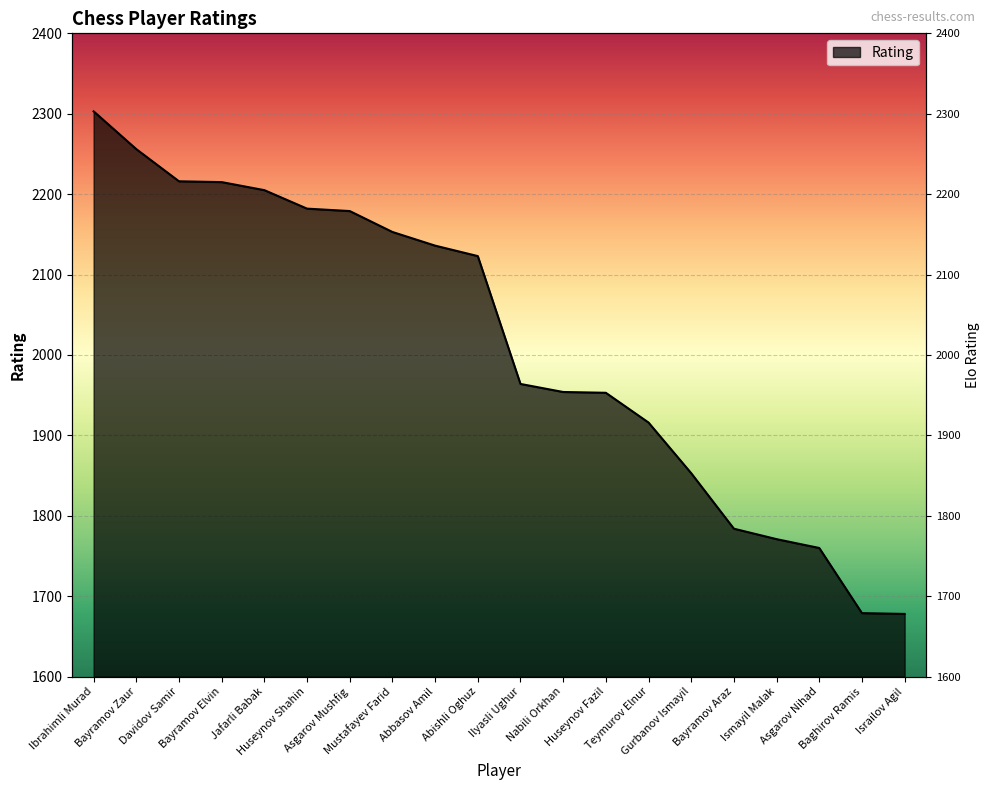

List the labels in order of value, largest first.

Ibrahimli Murad, Bayramov Zaur, Davidov Samir, Bayramov Elvin, Jafarli Babak, Huseynov Shahin, Asgarov Mushfig, Mustafayev Farid, Abbasov Amil, Abishli Oghuz, Ilyasli Ughur, Nabili Orkhan, Huseynov Fazil, Teymurov Elnur, Gurbanov Ismayil, Bayramov Araz, Ismayil Malak, Asgarov Nihad, Baghirov Ramis, Israilov Agil